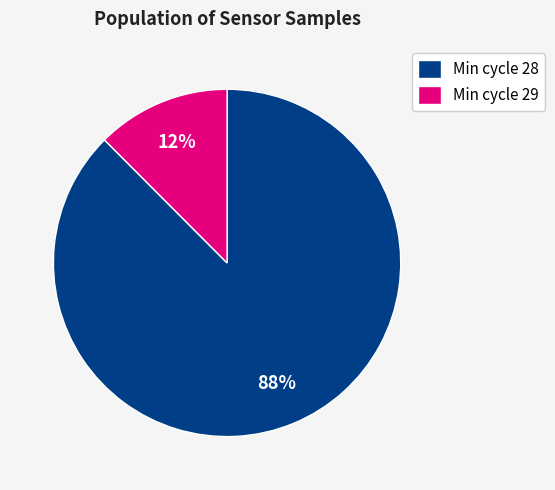

To the nearest percent, what is the average slice percentage?

50%